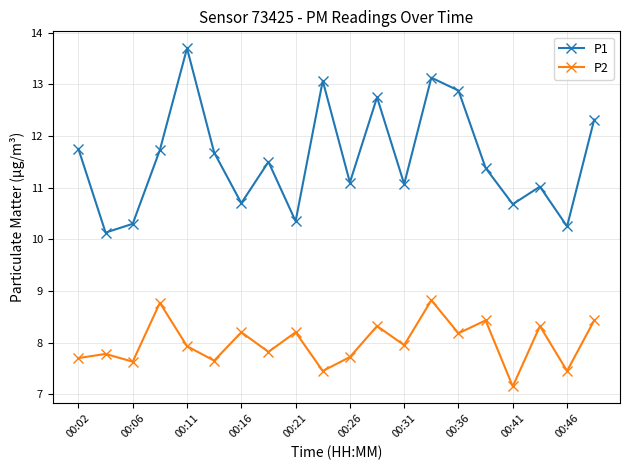

How many interior local peaks does the P2 series have?

8